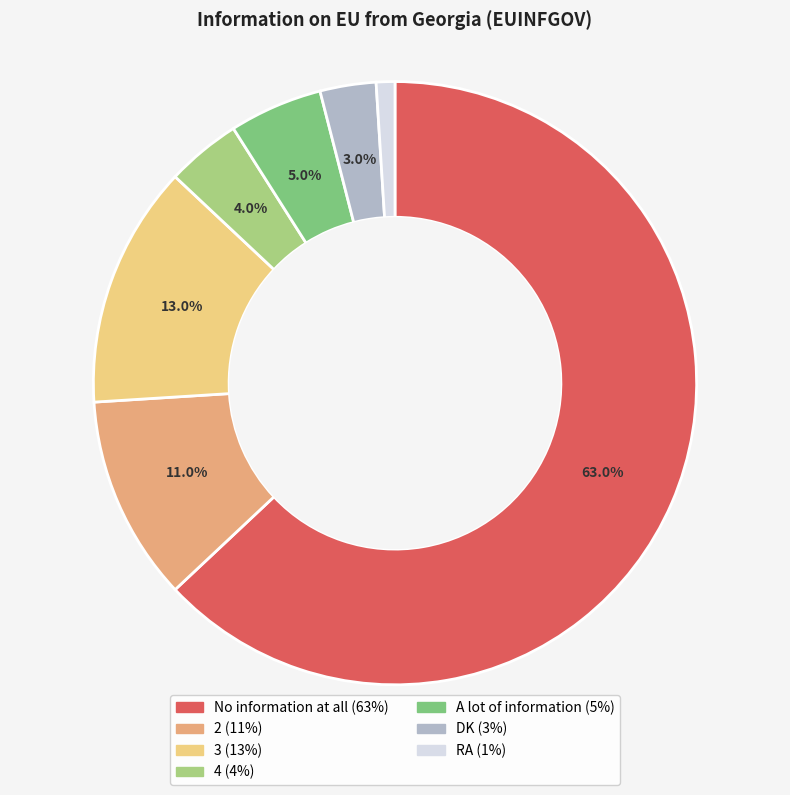

Rank the categories by value from lowest to highest.

RA, DK, 4, A lot of information, 2, 3, No information at all